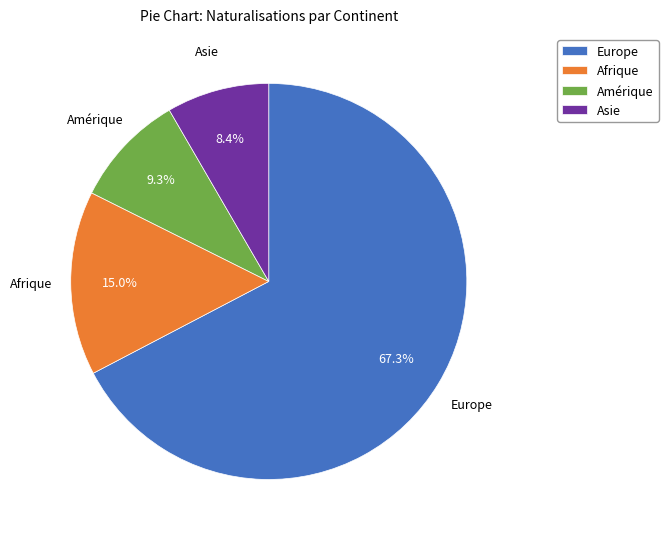

Between Asie and Afrique, which is larger?

Afrique